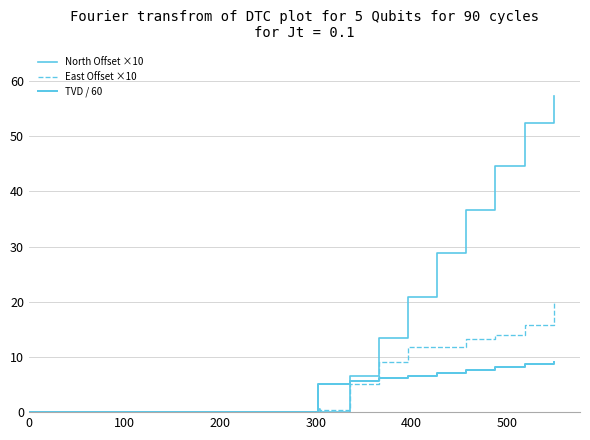

Is this an area chart (filled region under the line)?

No